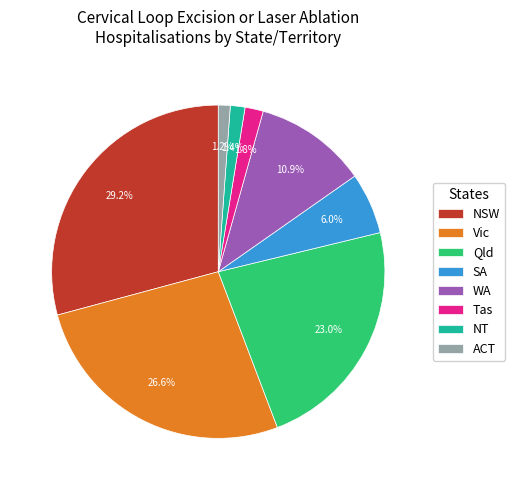

What percentage is the NT slice, to the nearest percent?

1%